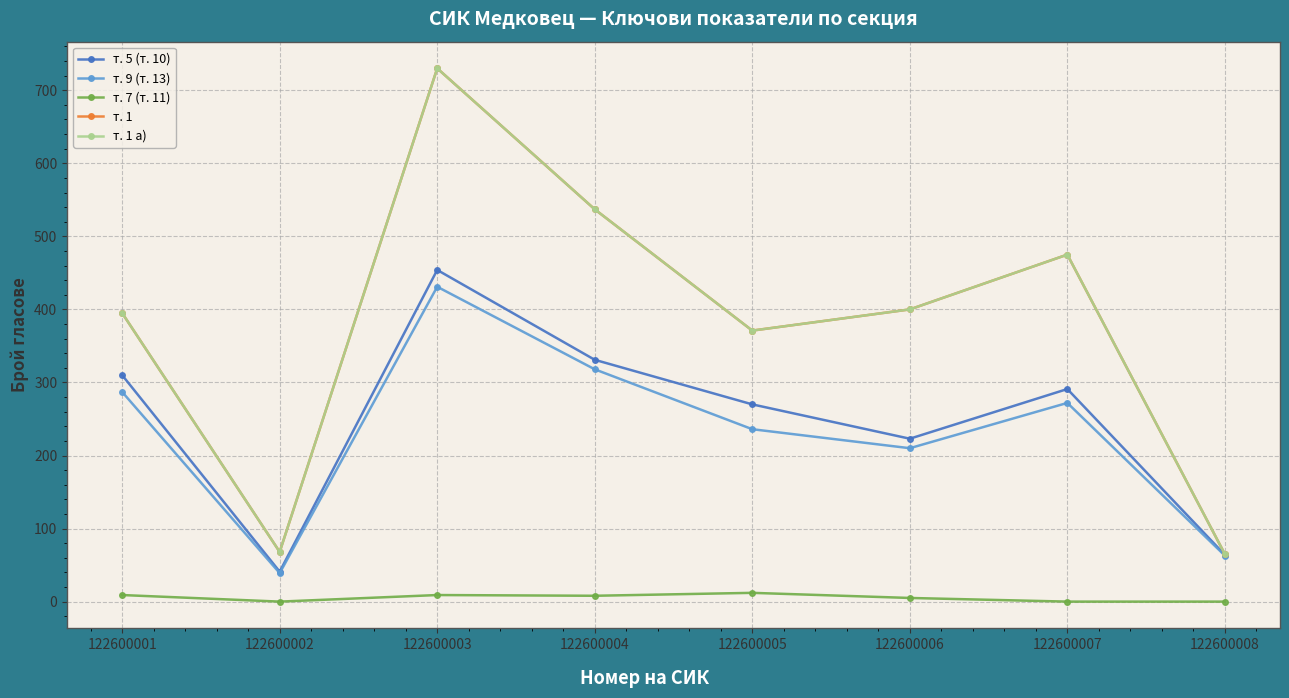

What is the total value across all series at 122600003?

2354